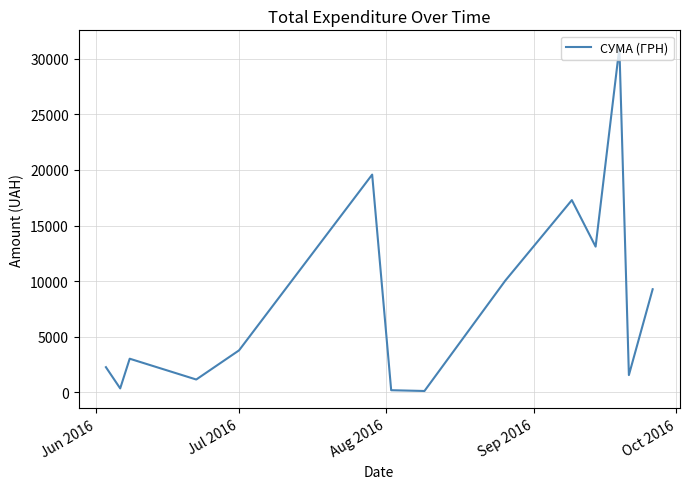

What is the sum of all values?

112814.0